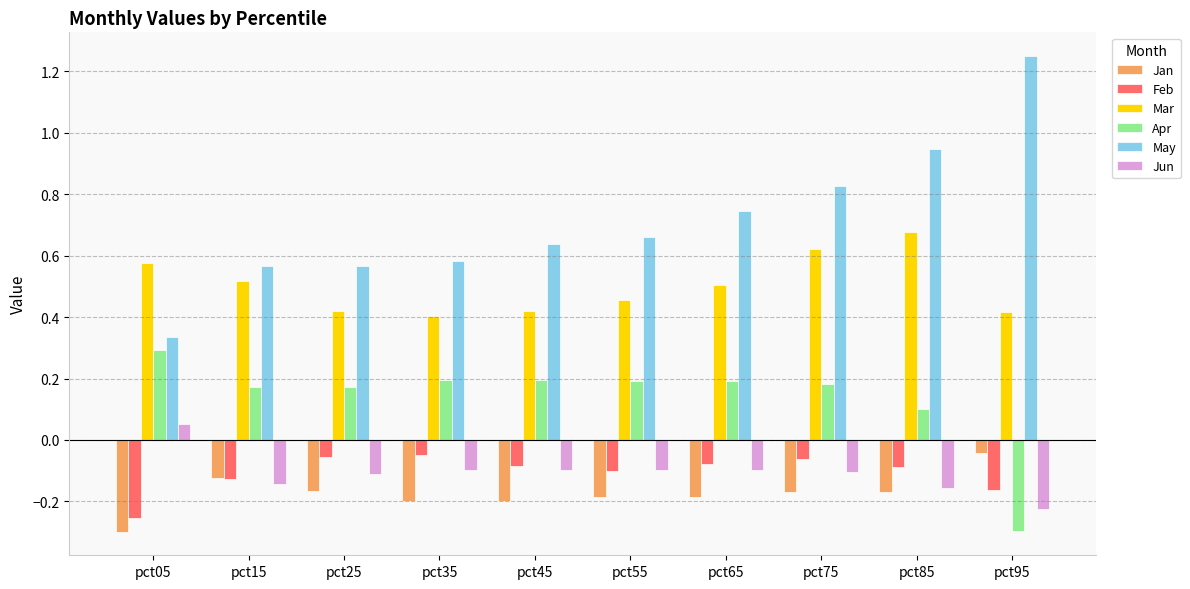

Where is Apr nearest to the value 0?

pct85